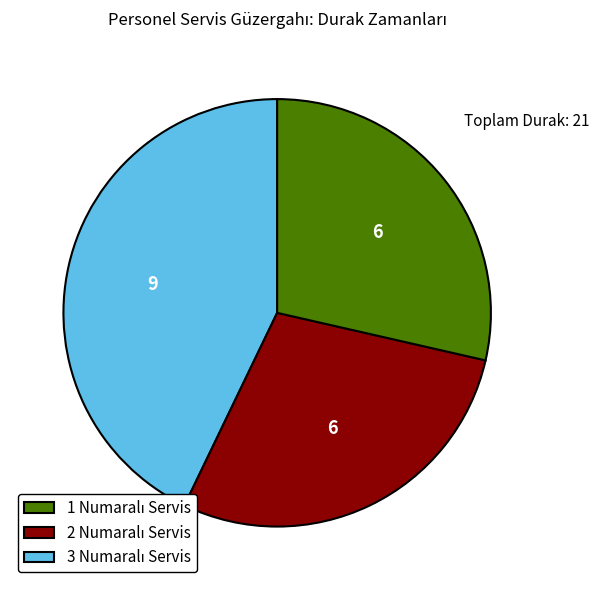

Is there a majority slice in this chart?

No